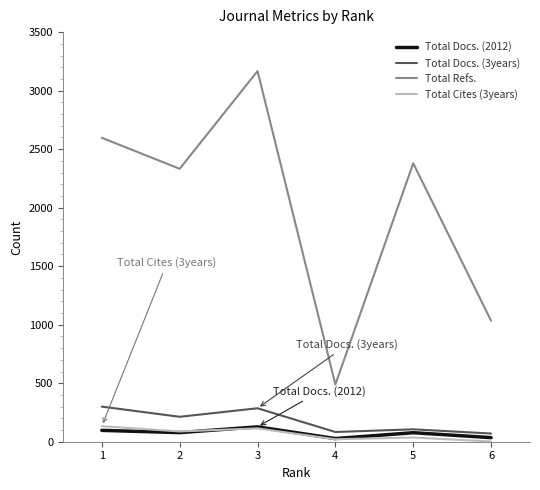

What is the difference between the highest and lowest values at 5?

2343